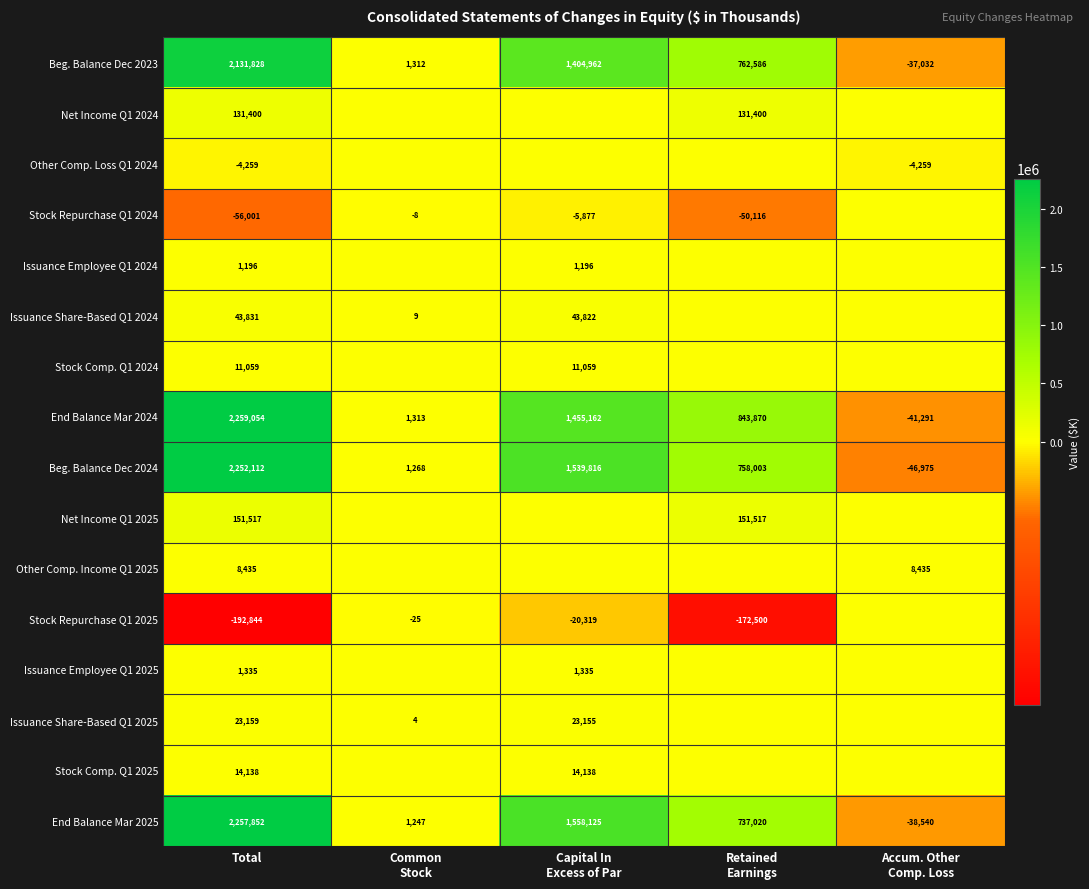

What is the lowest value of the Beg. Balance Dec 2024 series?

-46975